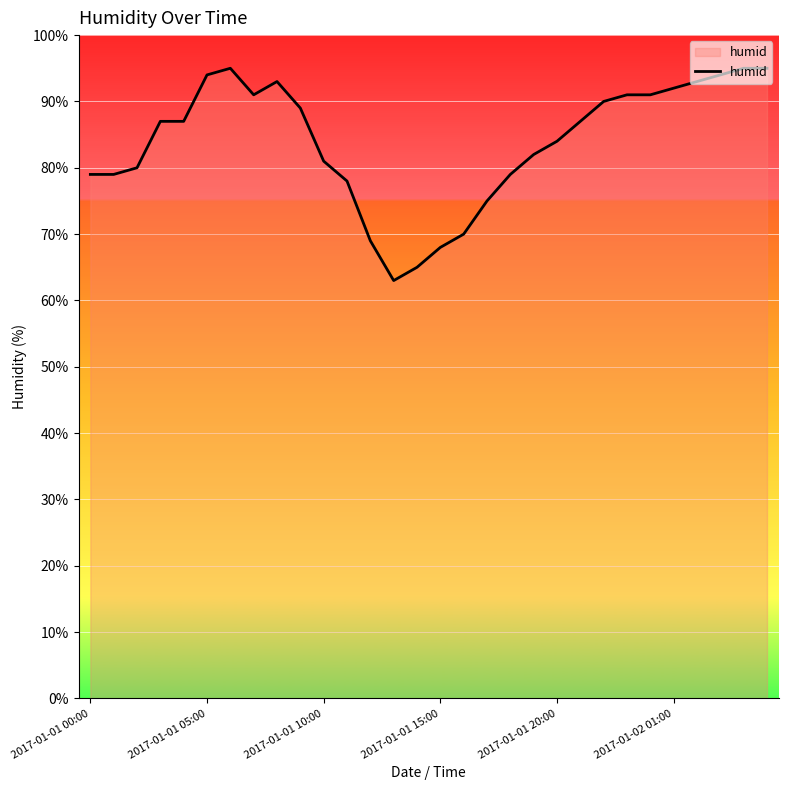

What is the smallest value displayed?

63